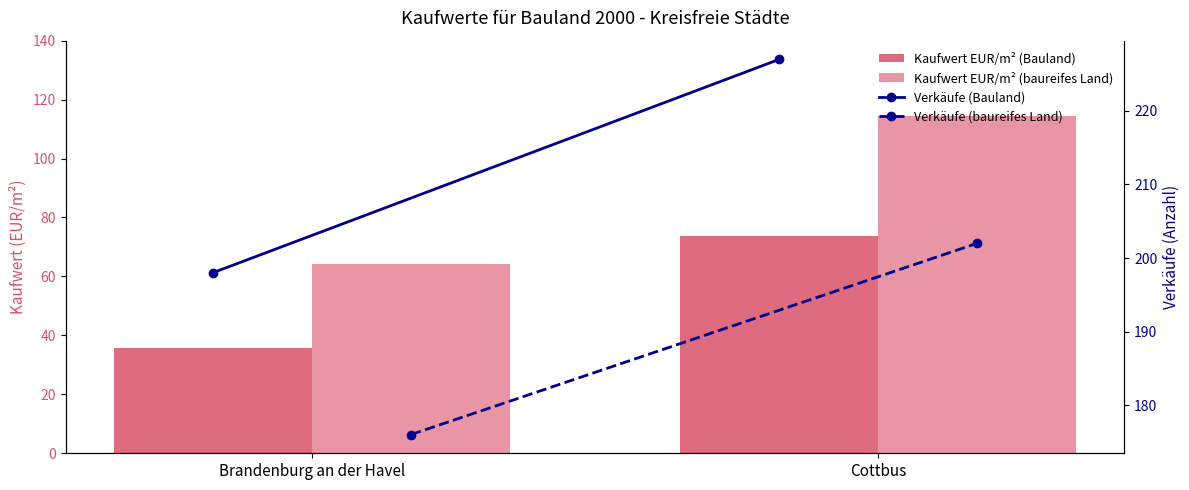

What is the total value across all series at Brandenburg an der Havel?

473.9